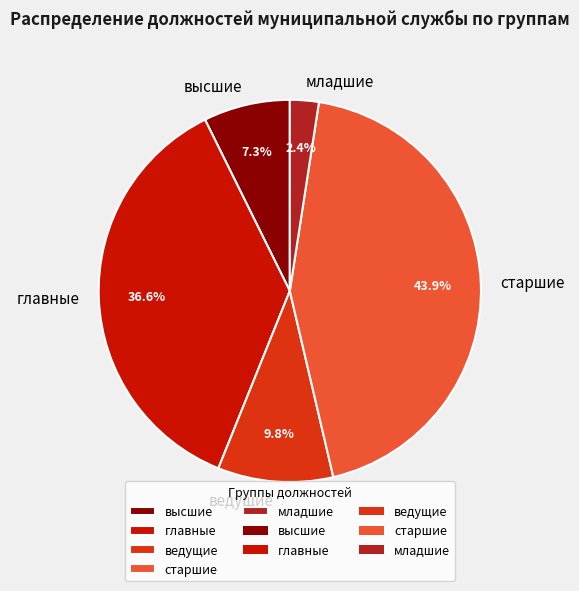

What is the smallest slice in the pie chart?

младшие